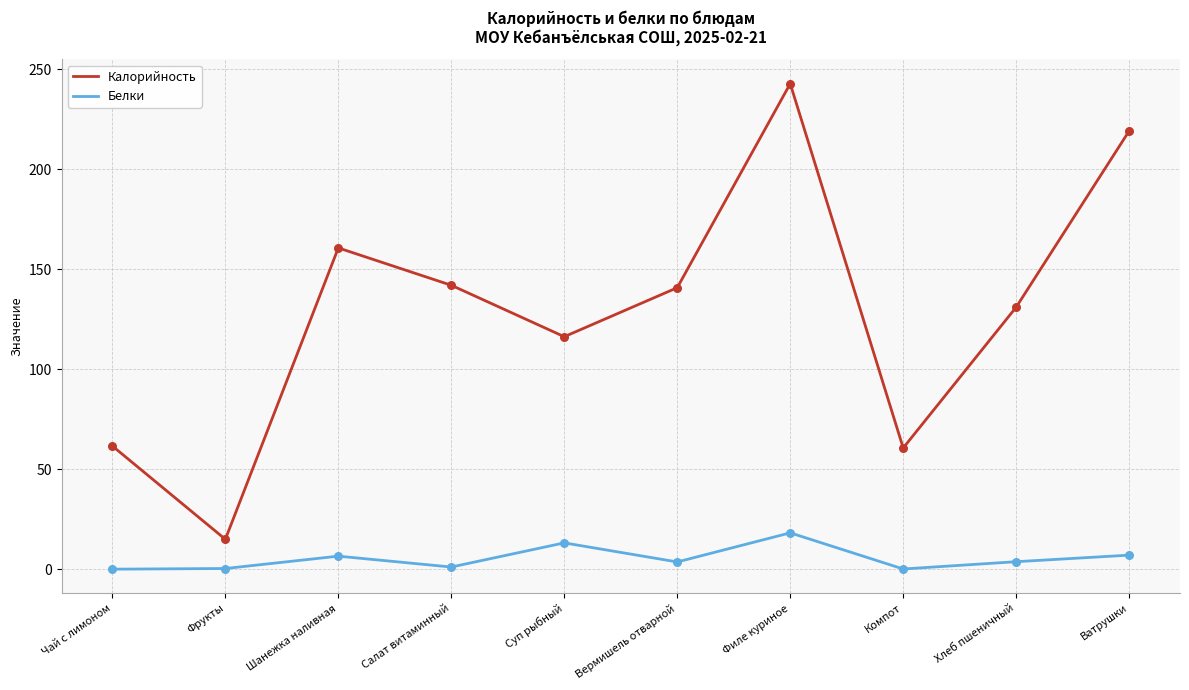

Which series has the largest range (max minus min)?

Калорийность